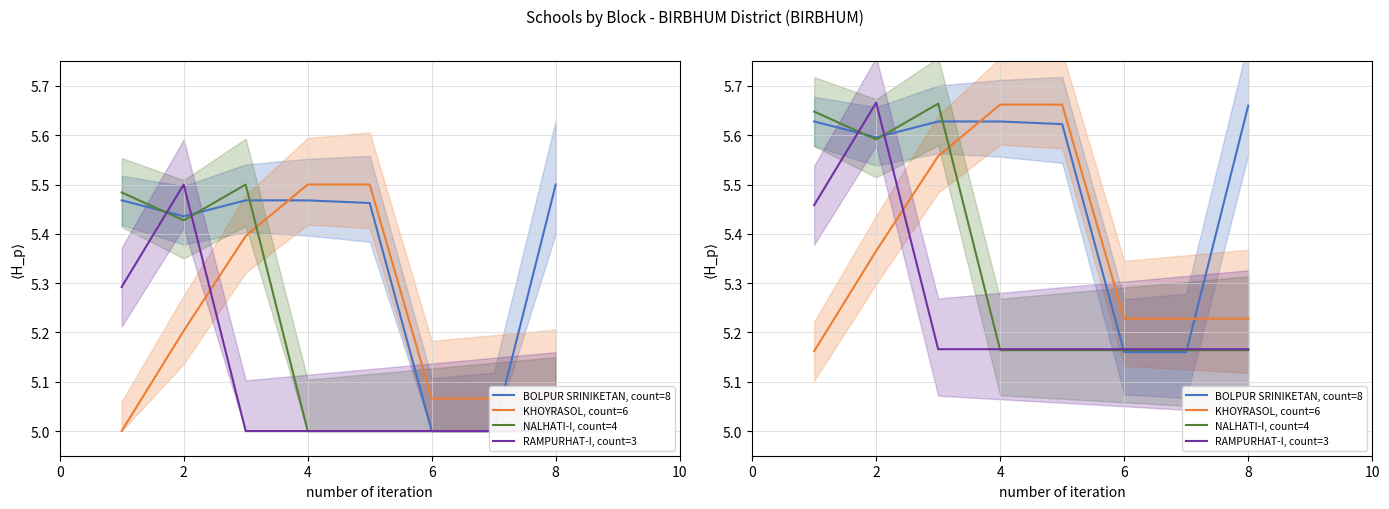

Reading left to right, what are all the values shown in this chart?

BOLPUR SRINIKETAN: 5.6	5.6	5.6	5.6	5.6	5.2	5.2	5.7
KHOYRASOL: 5.2	5.4	5.6	5.7	5.7	5.2	5.2	5.2
NALHATI-I: 5.6	5.6	5.7	5.2	5.2	5.2	5.2	5.2
RAMPURHAT-I: 5.5	5.7	5.2	5.2	5.2	5.2	5.2	5.2